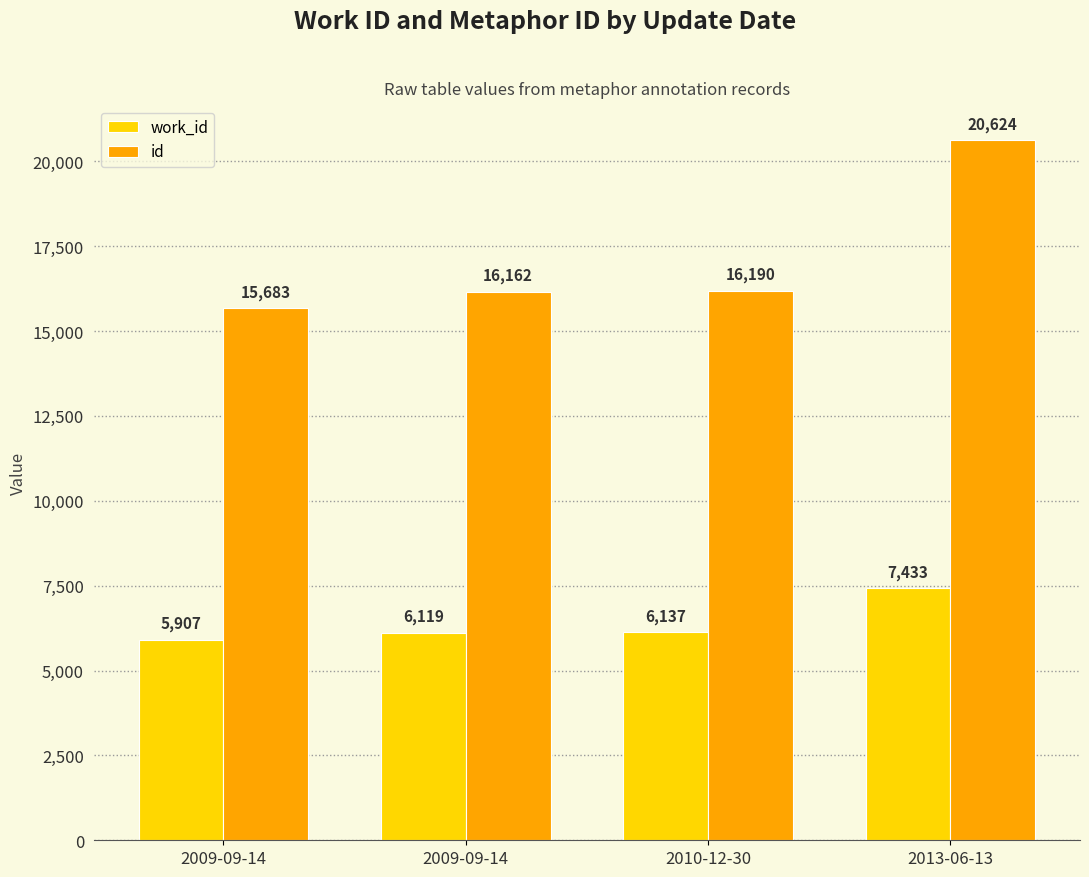

Which series has the largest range (max minus min)?

id